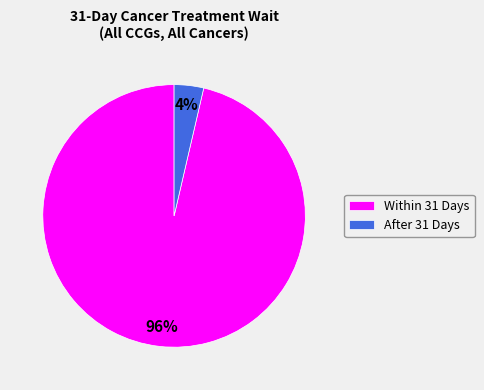

What is the largest slice in the pie chart?

Within 31 Days